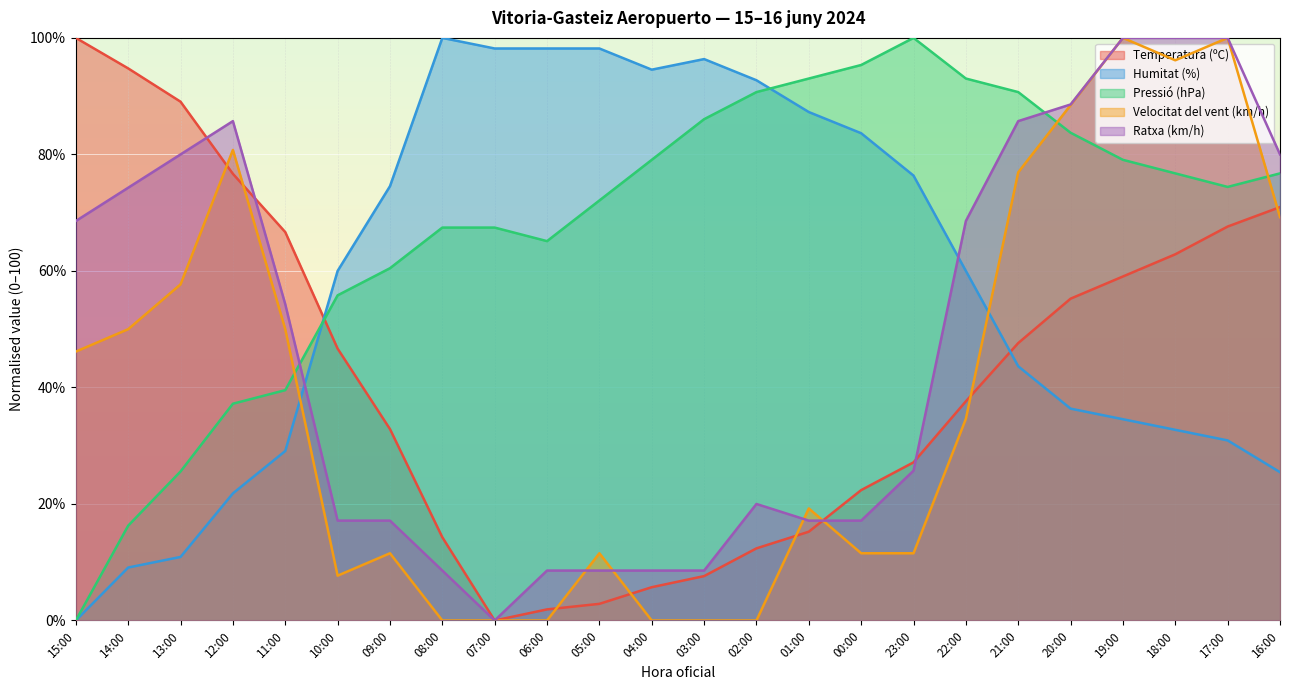

At which label does Velocitat del vent (km/h) first exceed 34?

15:00